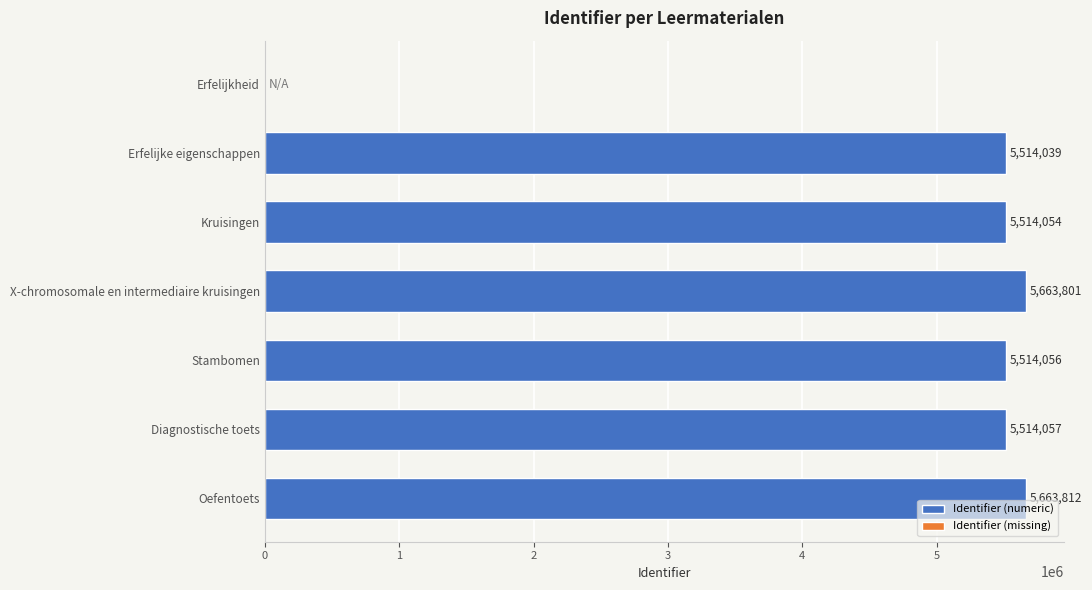

At which label is the value closest to 2831906?

Erfelijke eigenschappen